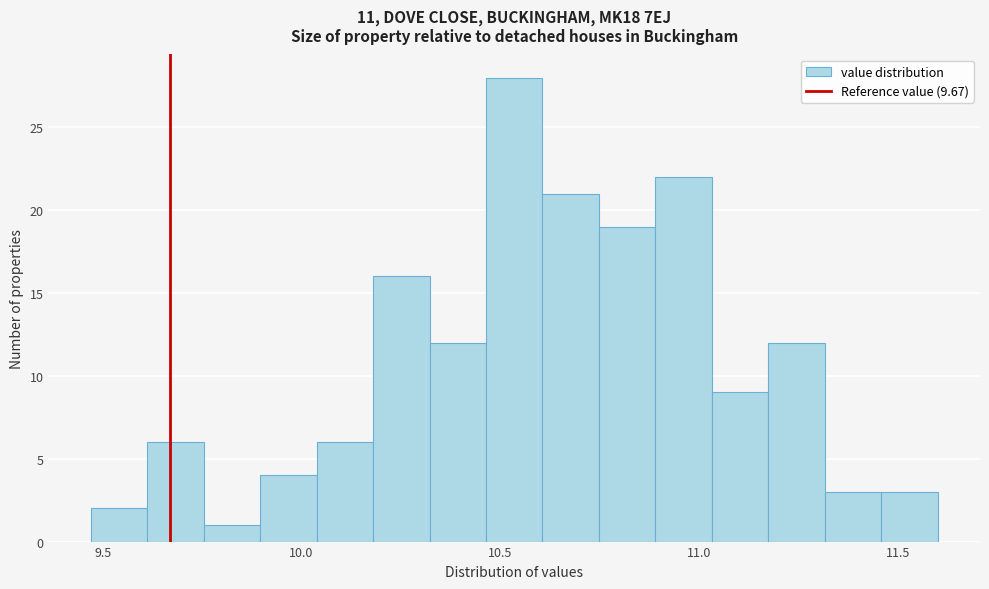

Read against the x-axis, roughly where is the centre of the tallest bar?

10.55